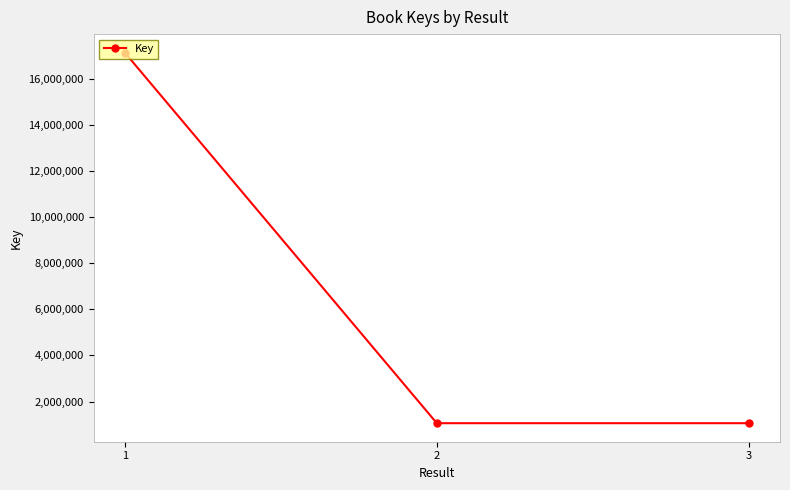

What is the difference between the values at 1 and 3?

16067883